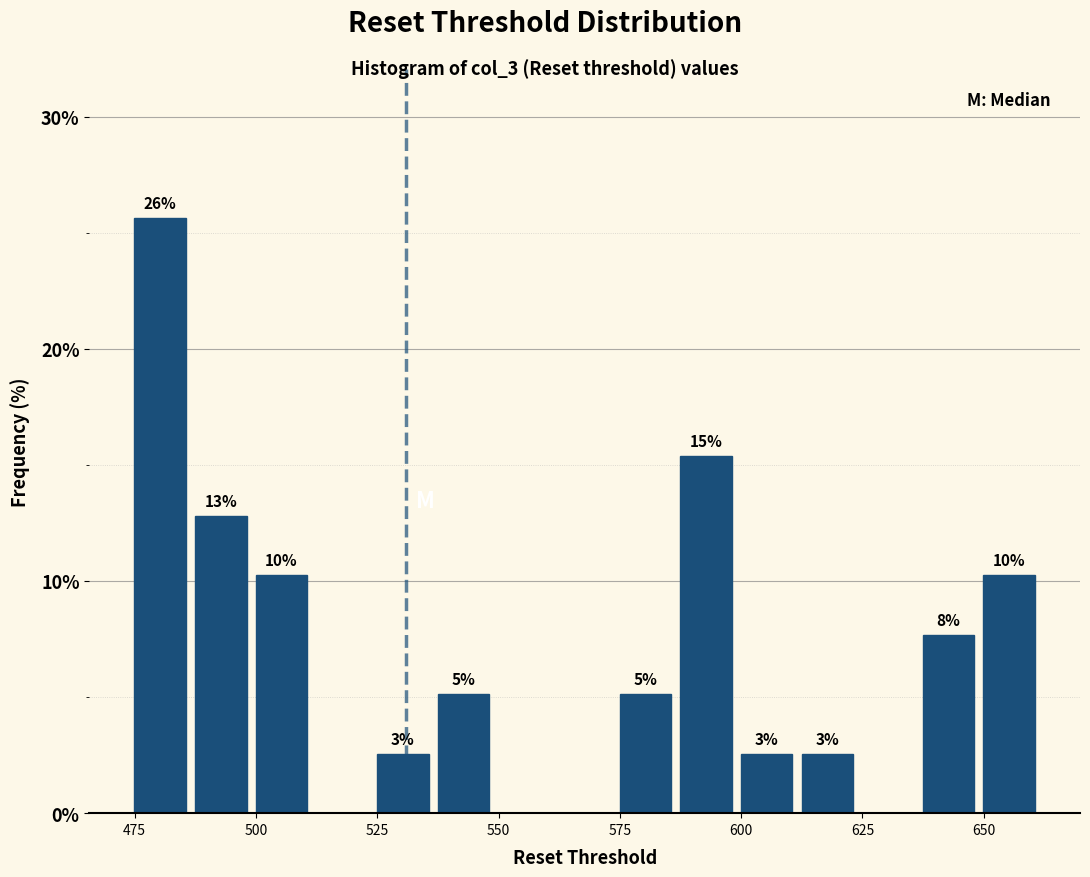

Around what value on the x-axis is the tallest bar? Give the approximate position of its centre, as read against the axis.

480